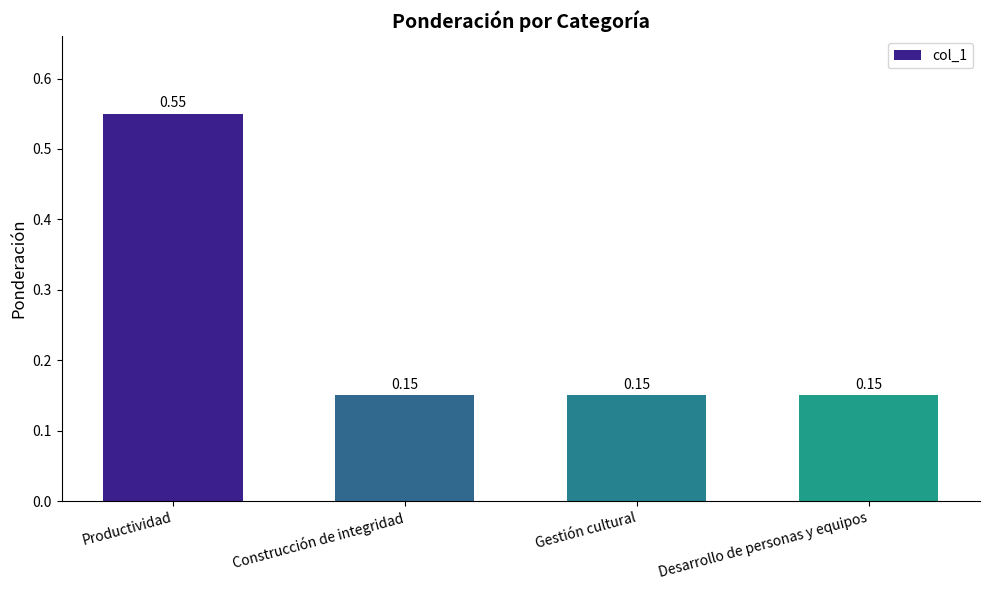

At which category does the chart reach its peak across all series?

Productividad